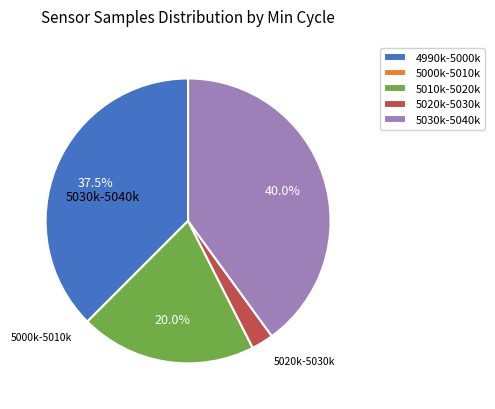

Which slice is the largest?

5030k-5040k